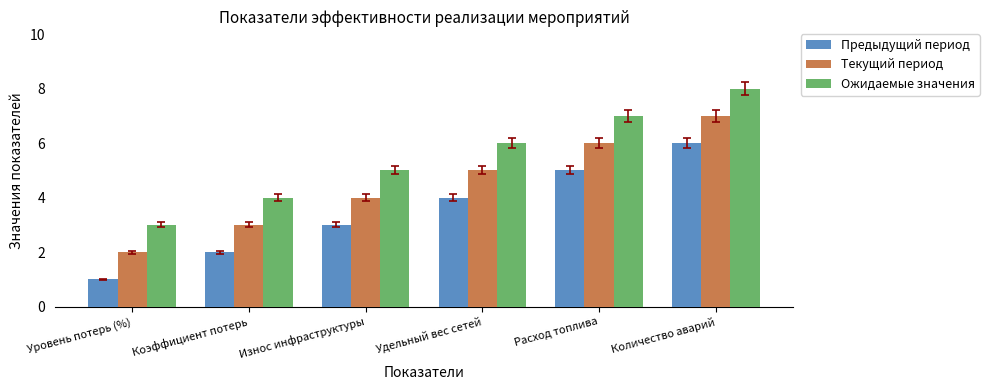

What is the difference between the Предыдущий период values at Удельный вес сетей and Уровень потерь (%)?

3